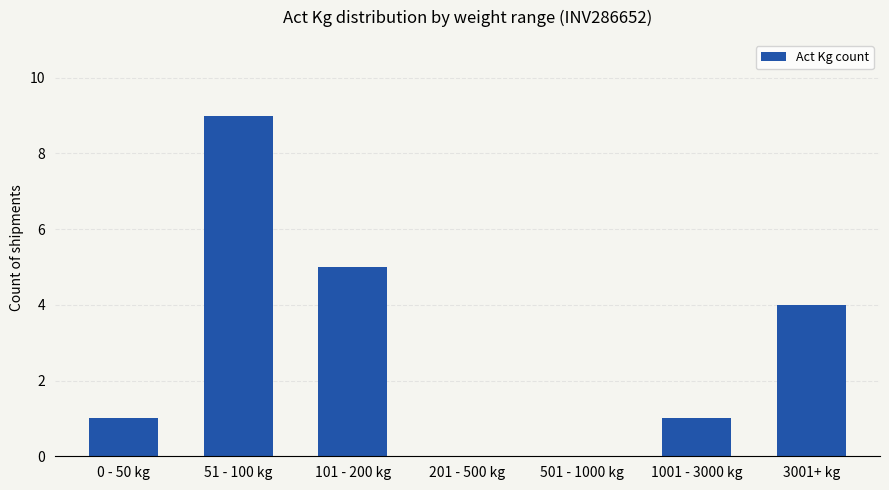

What is the approximate value at 101 - 200 kg?

5